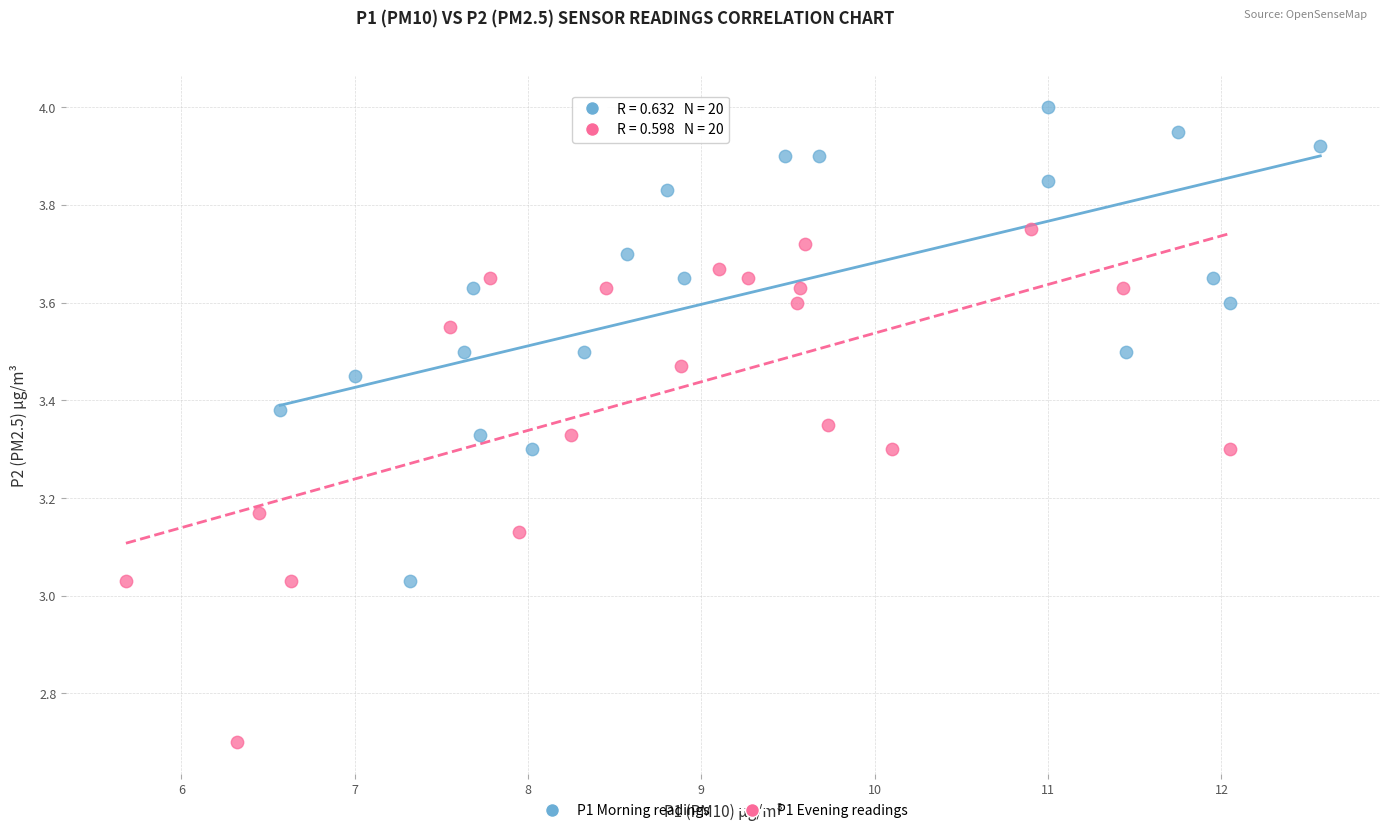

Which series contains the lowest Y value?

P1 Evening readings